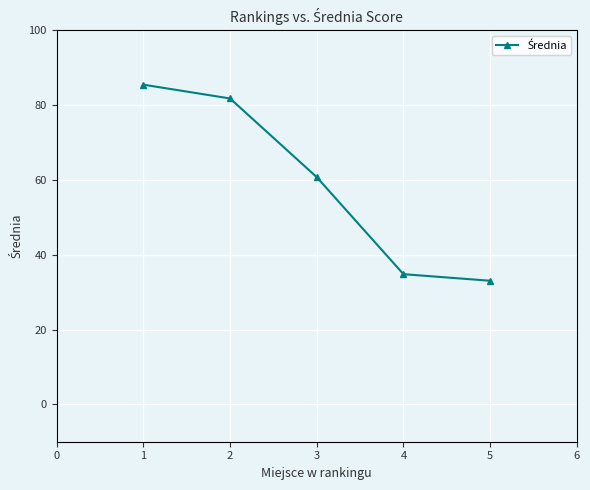

Is it true that the value at 4 is 34.8?

True